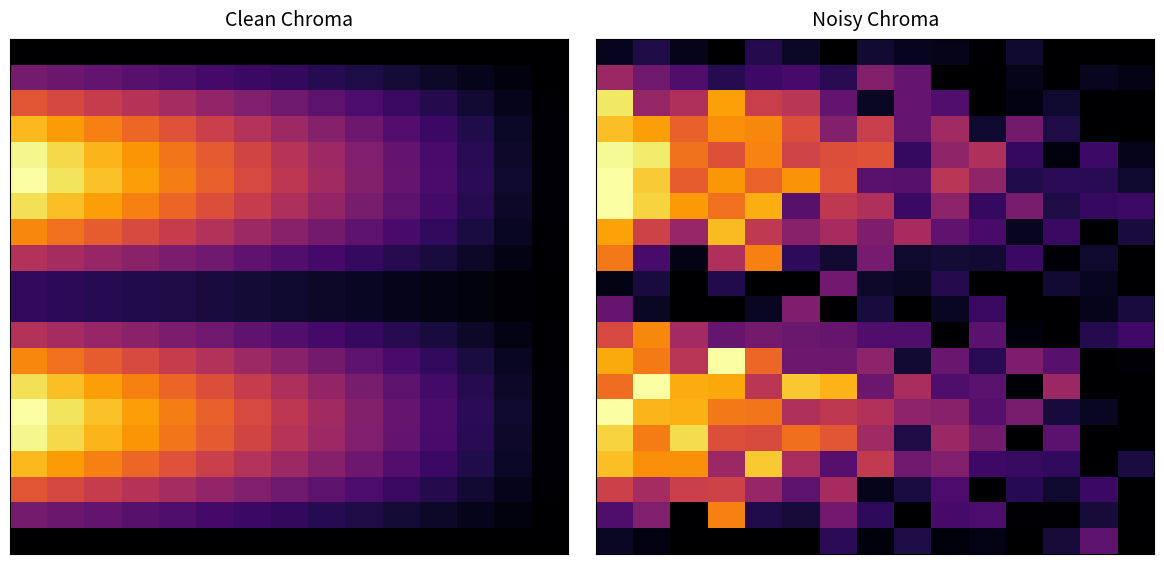

What is the total value across all series at 5?

7.3